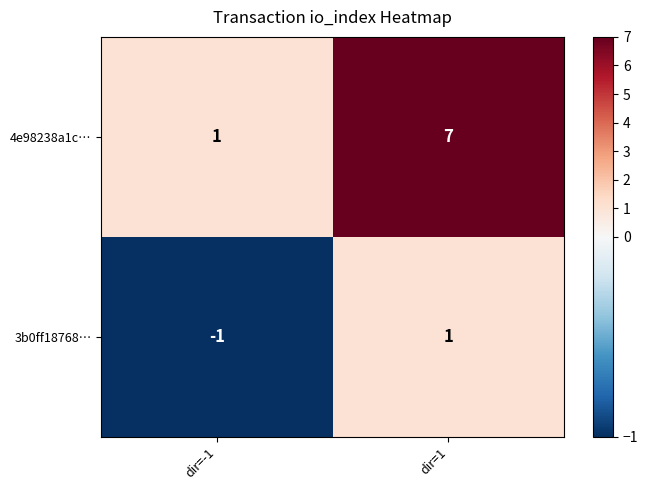

Which category has the lowest value in the 3b0ff18768… series?

dir=-1